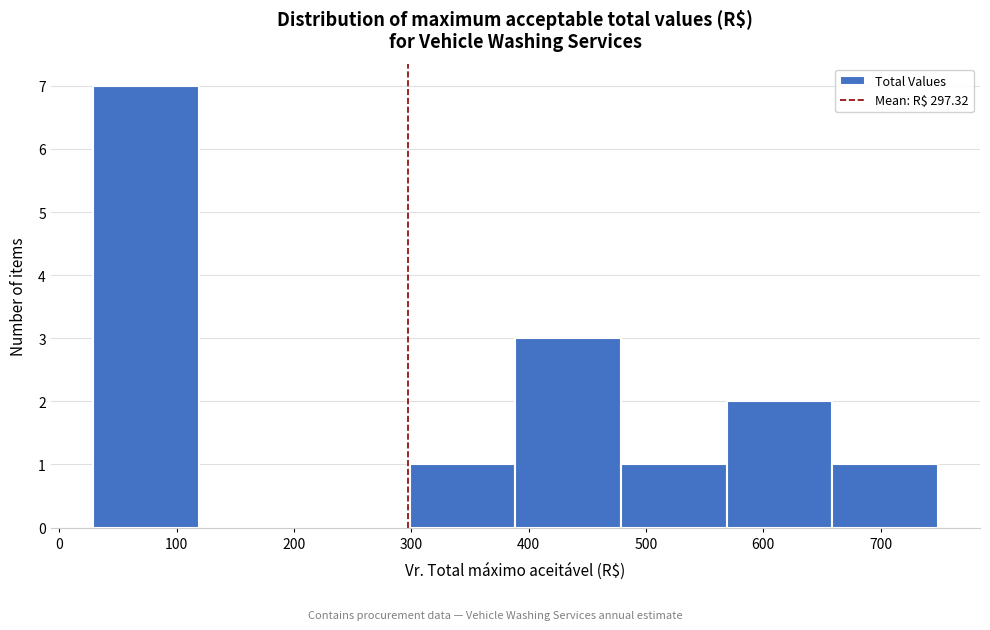

Reading left to right, list every bar in this chart as the range it spans on the x-axis followed by its height. Neither the bar edges nor the heights are printed on the chart, so give them approximately, as read against the axes.

30 to 120: 7
120 to 210: 0
210 to 300: 0
300 to 390: 1
390 to 480: 3
480 to 570: 1
570 to 660: 2
660 to 750: 1